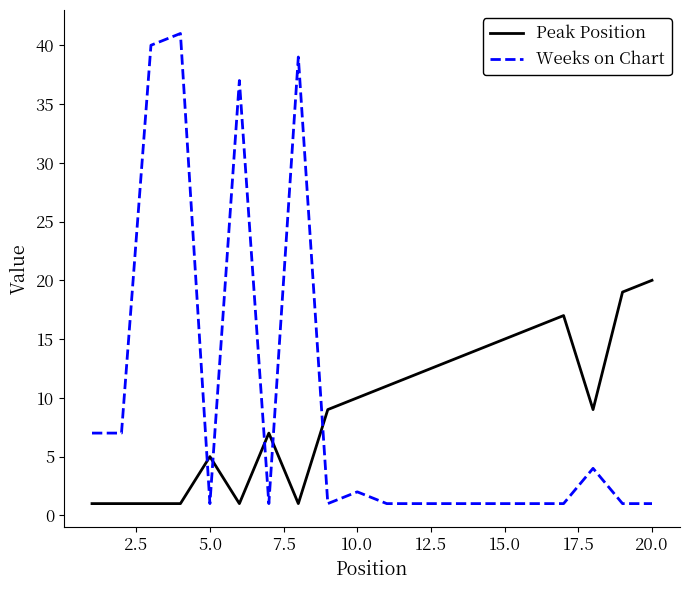

Which series has the largest range (max minus min)?

Weeks on Chart